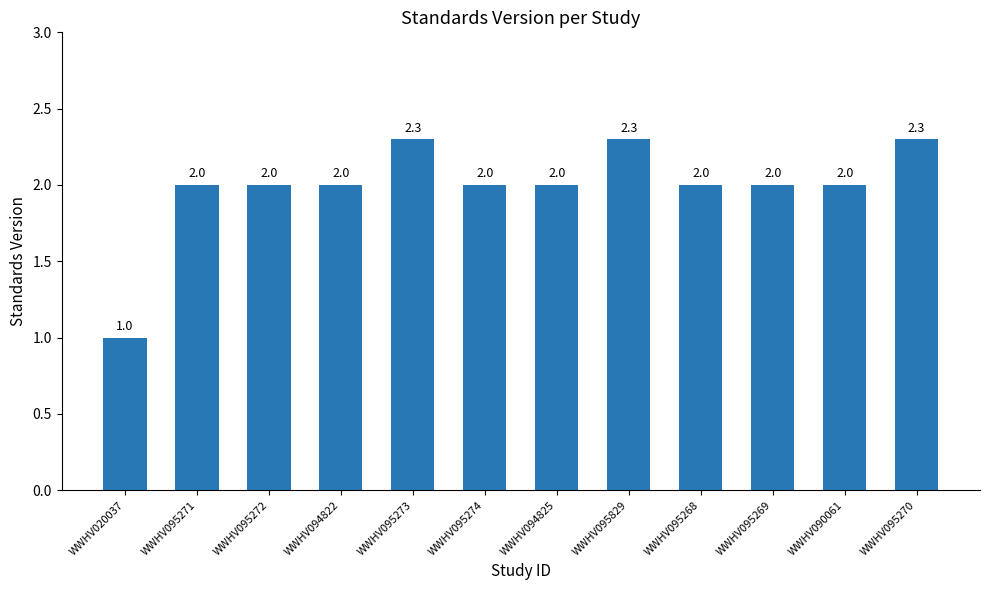

What is the sum of the values at WWHV095268 and WWHV095273?

4.3